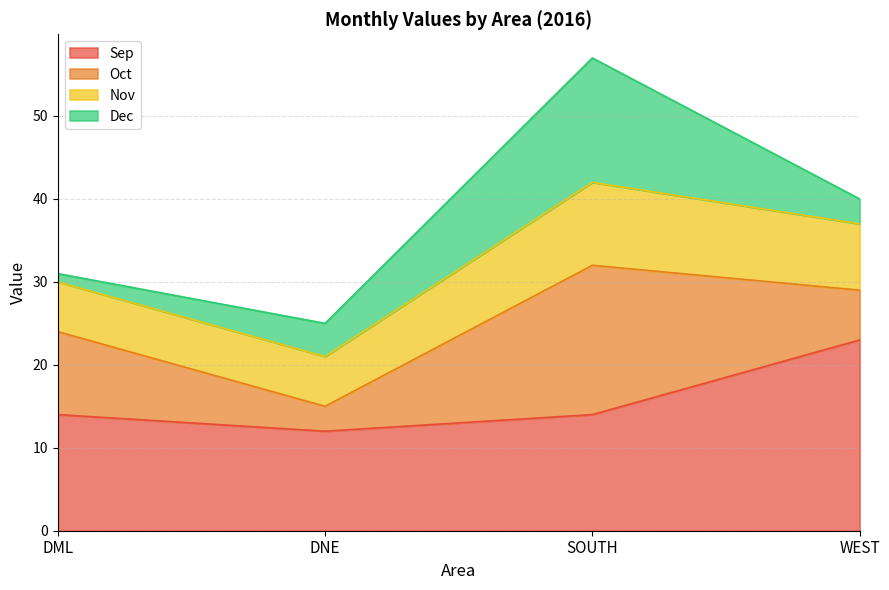

At which category is the sum across all series the highest?

SOUTH